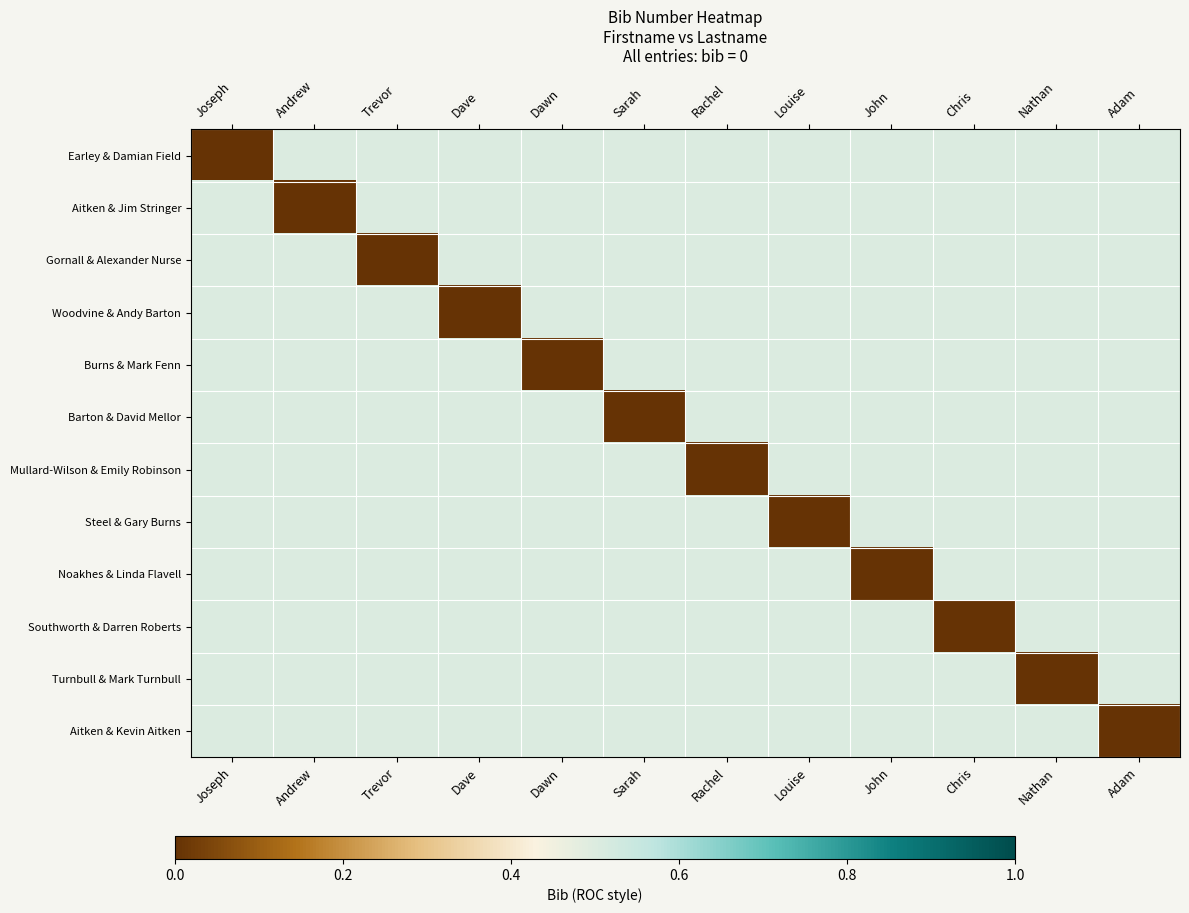

Which category has the highest value across all series?

Andrew